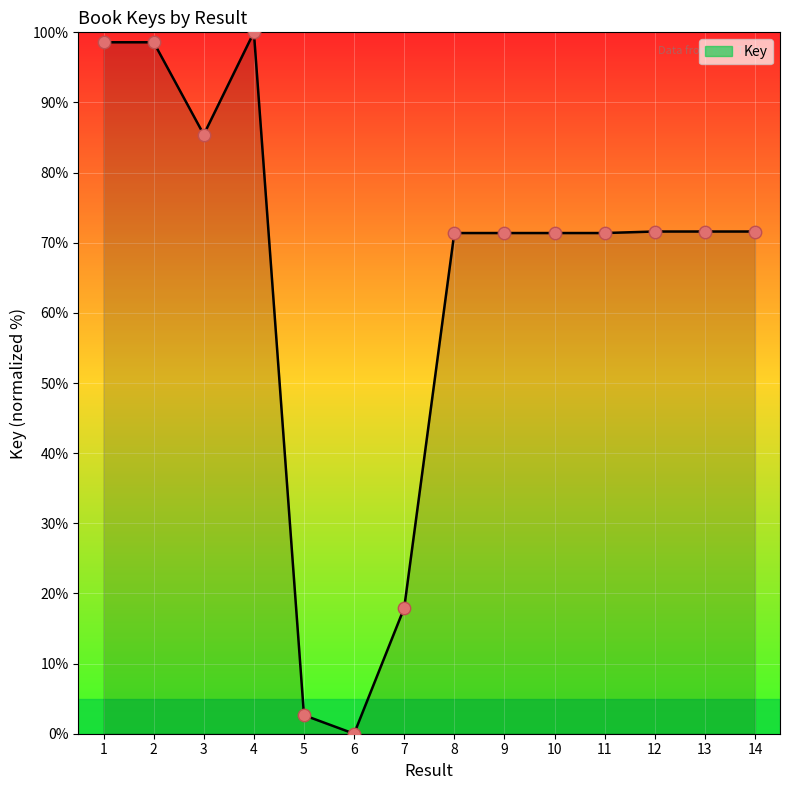

Which has a higher value, 1 or 10?

1